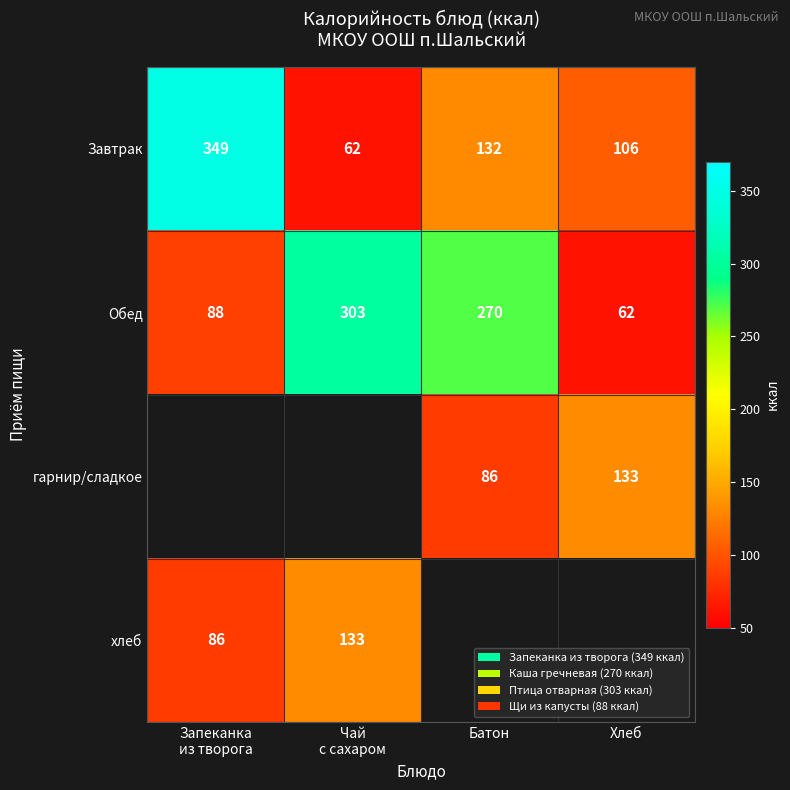

What is the sum of the гарнир/сладкое values at Батон and Хлеб?

219